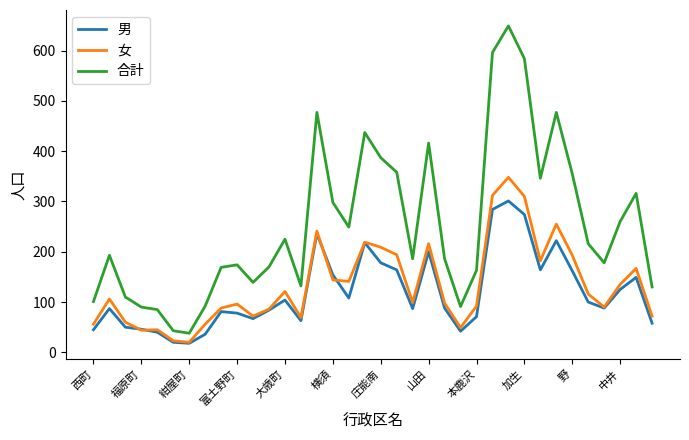

Which series has the largest total across all categories?

合計